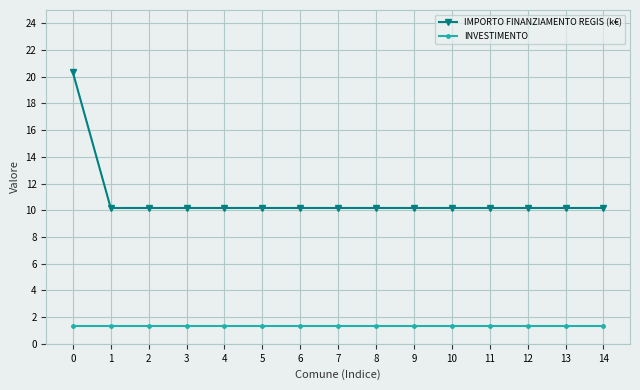

True or false: INVESTIMENTO and IMPORTO FINANZIAMENTO REGIS (k€) intersect in this chart.

False